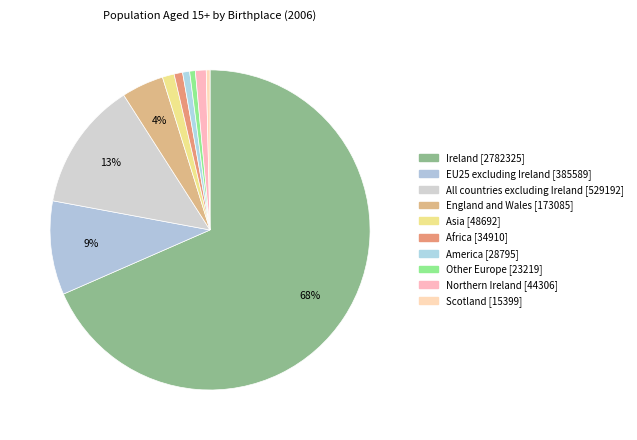

To the nearest percent, what portion does England and Wales represent?

4%